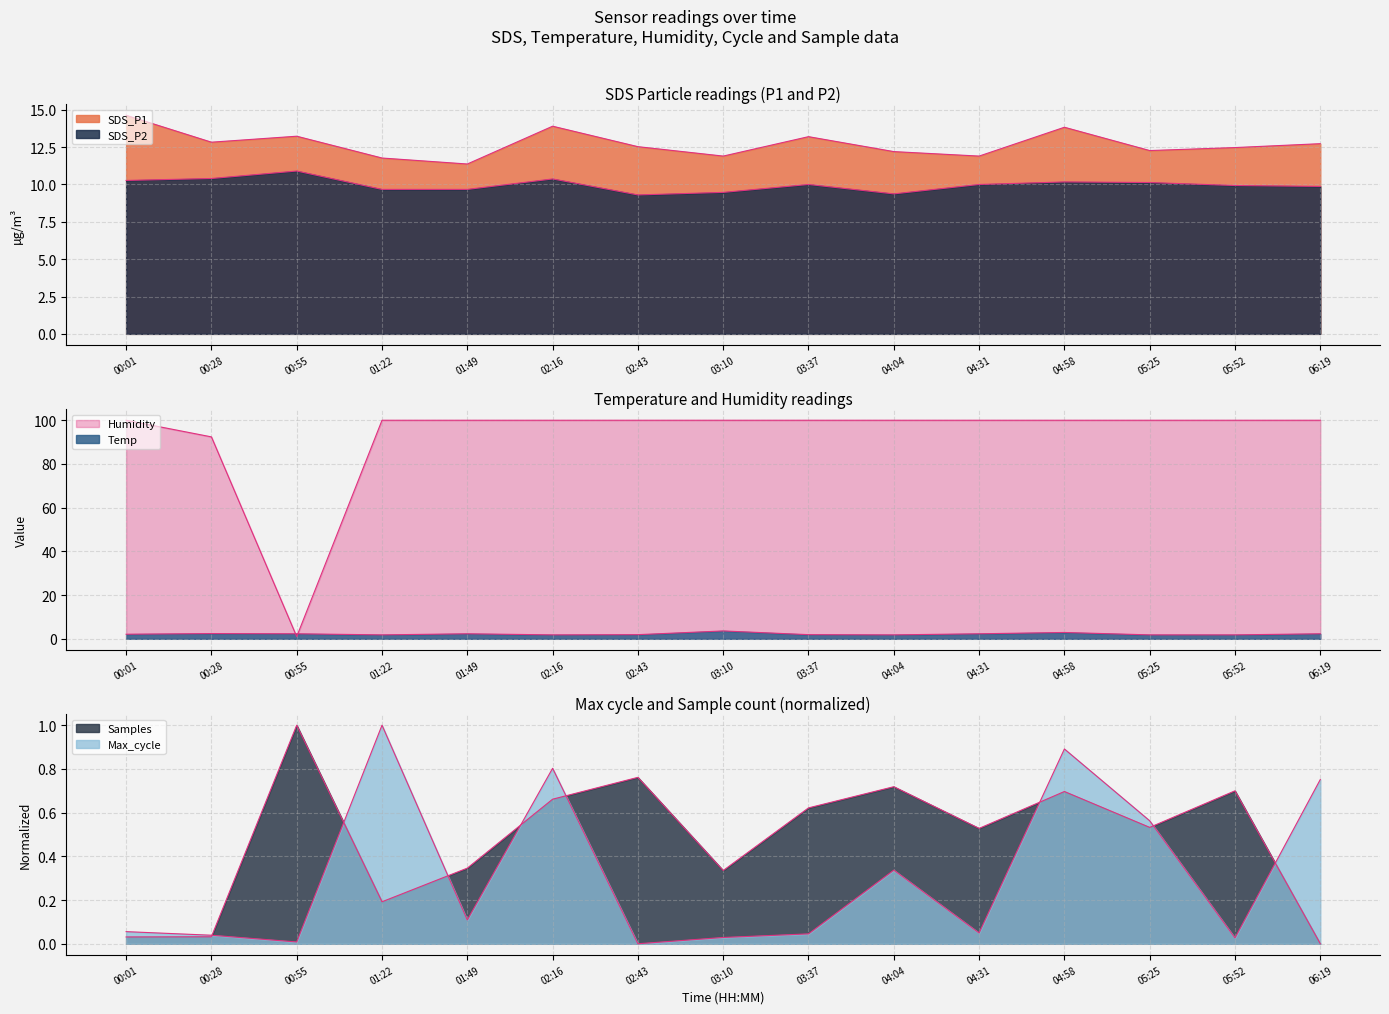

At how many categories does at least one series exceed 75?

14